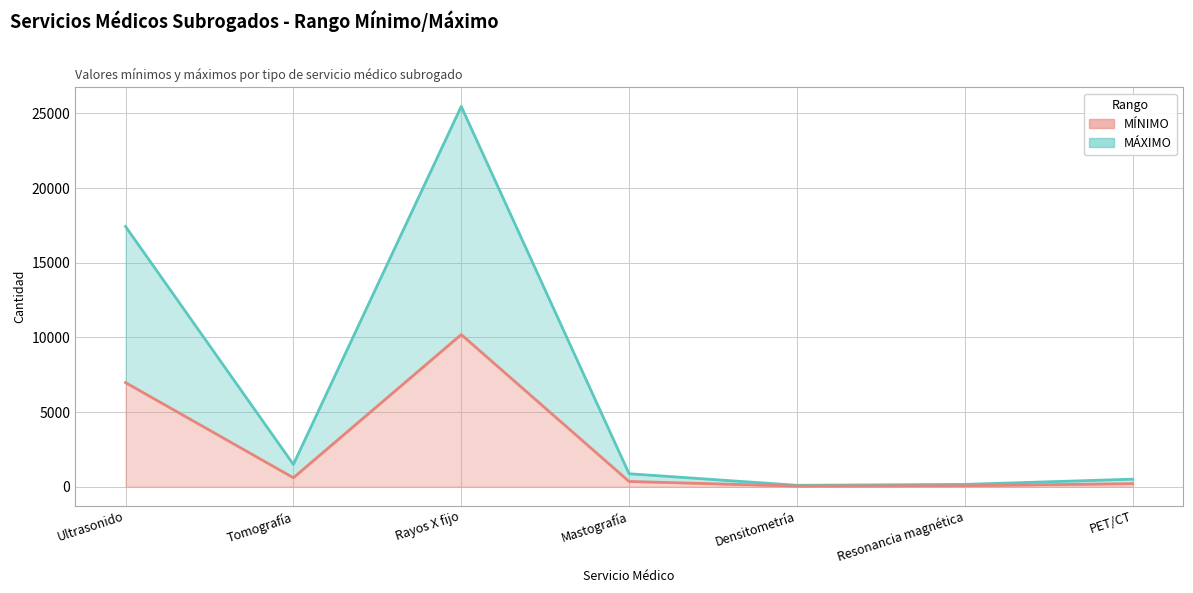

Which series changed the most between Mastografía and Densitometría?

MÁXIMO